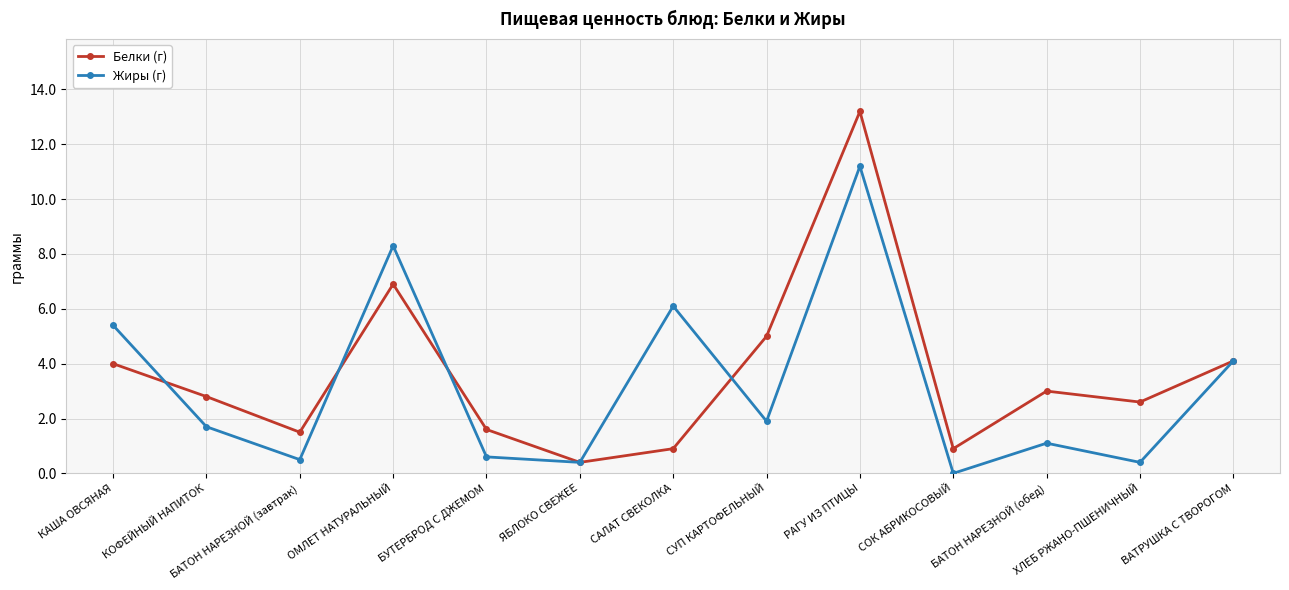

At how many categories does at least one series exceed 12?

1